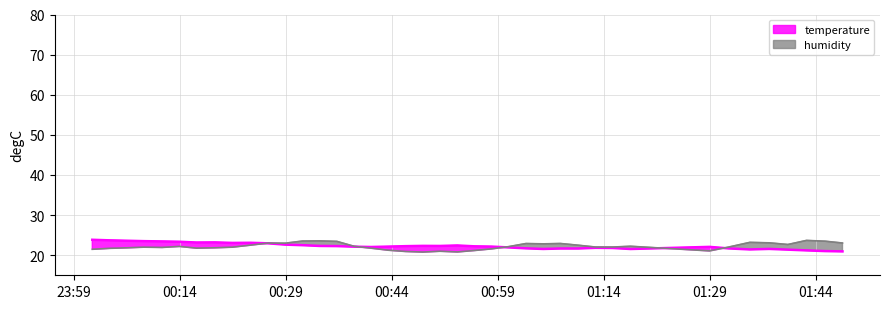

How many values in the temperature series exceed 22?

25